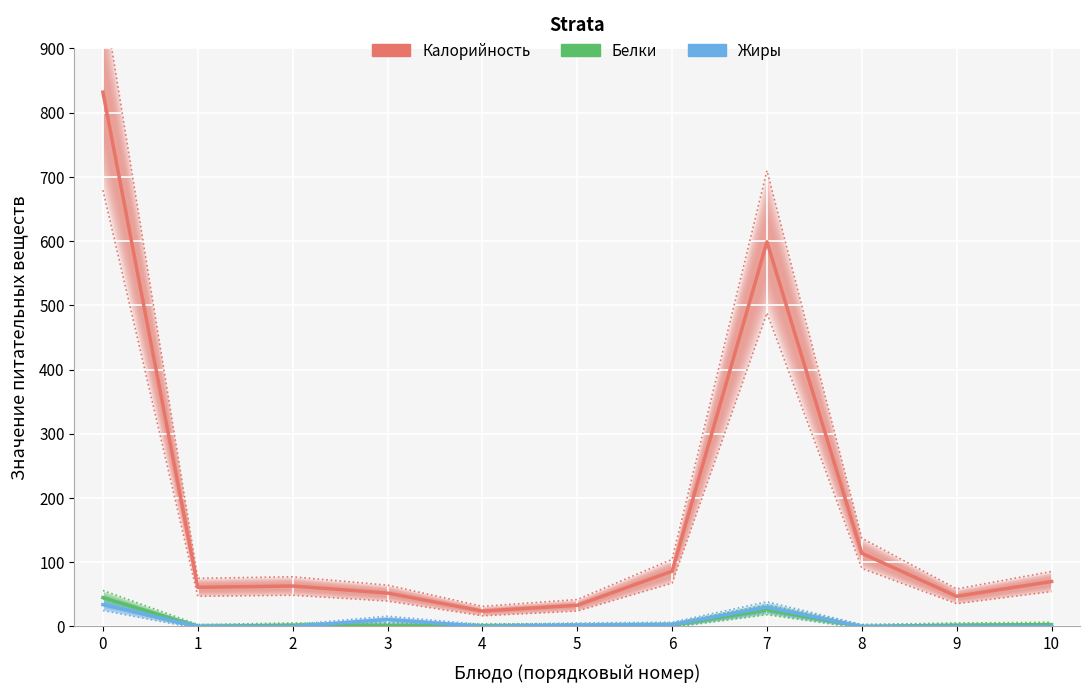

Is the value of Калорийность at 0 greater than the value of Белки at 6?

Yes